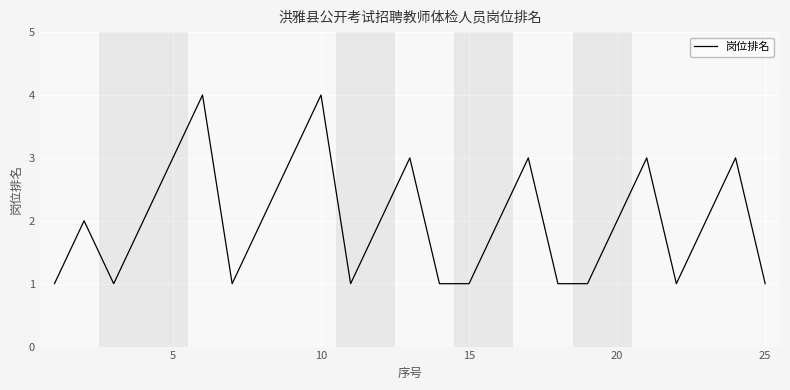

What is the greatest value displayed?

4